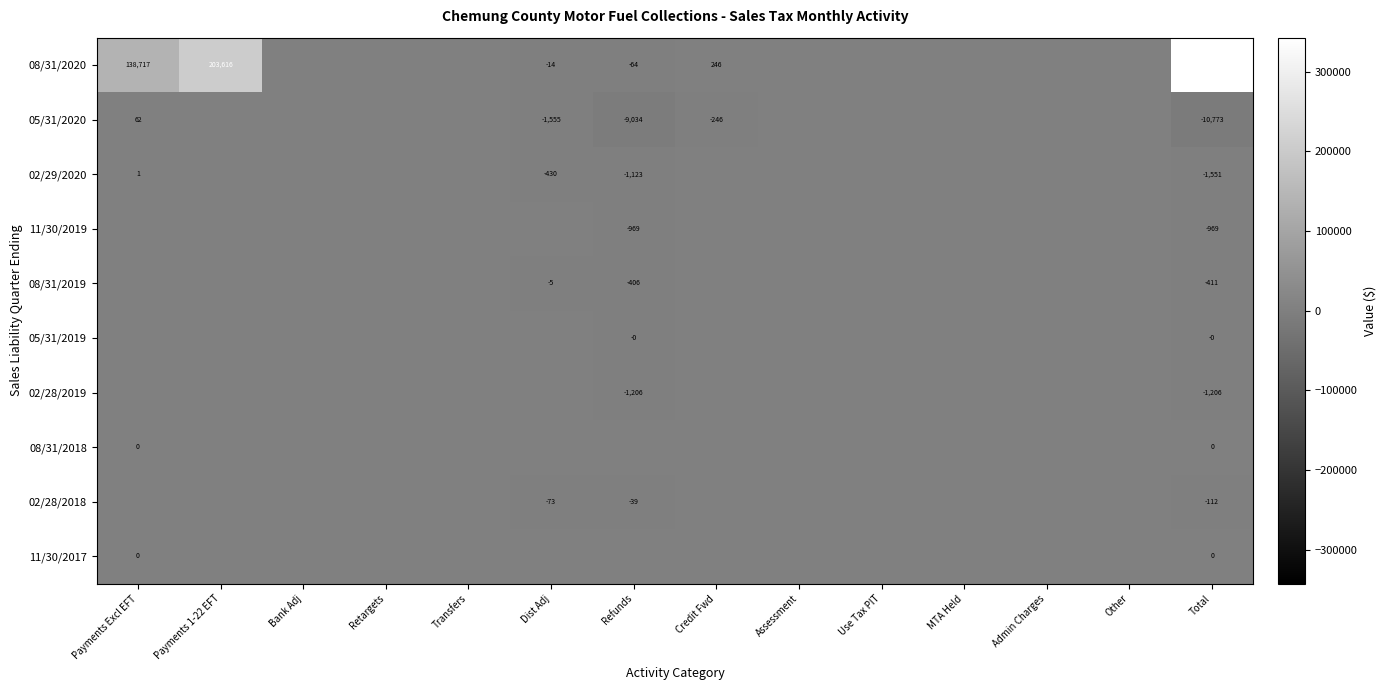

Which label corresponds to the smallest value in the chart?

Total